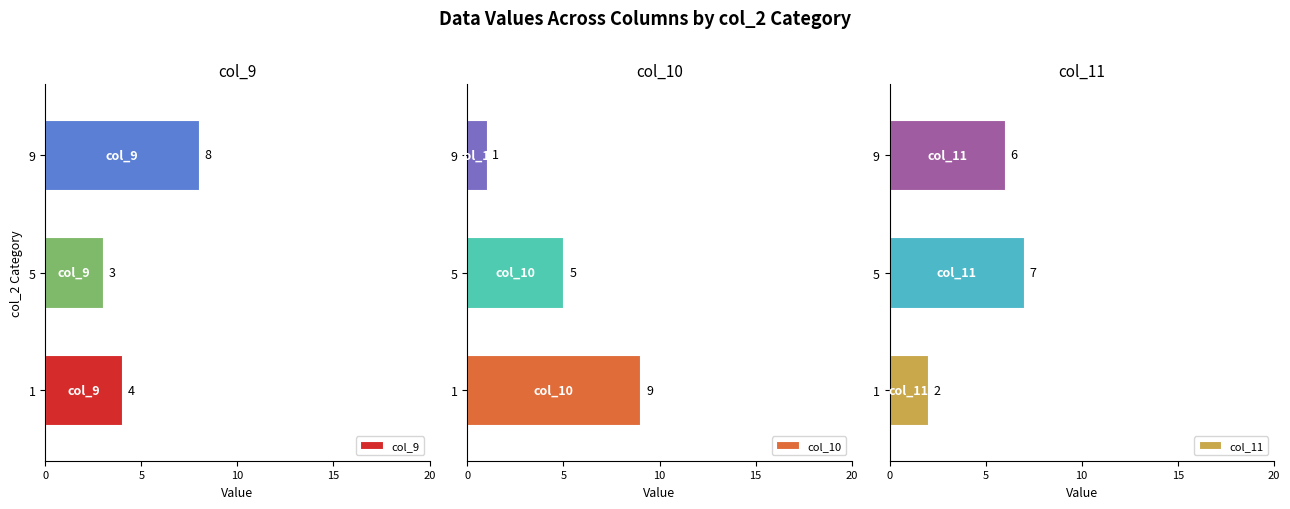

The value of col_11 at 9 is 4. True or false?

False